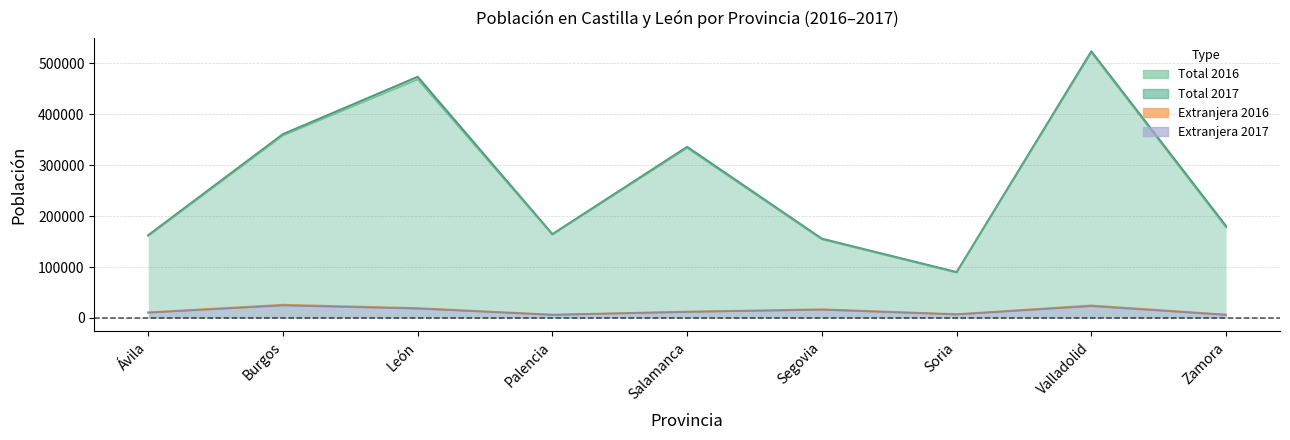

Between Ávila and Salamanca, which series saw the biggest shift?

Total 2016